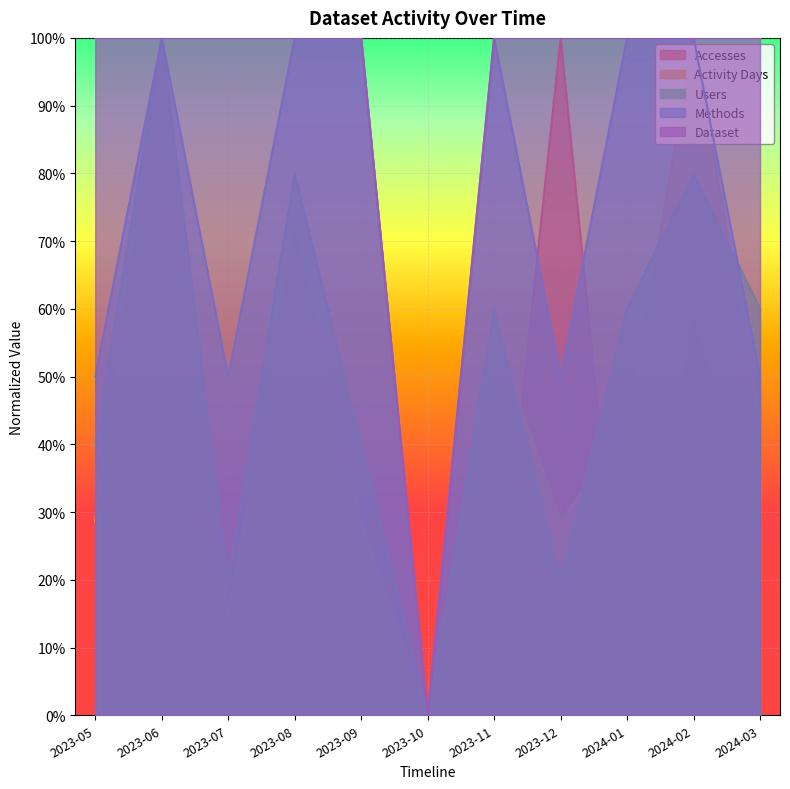

True or false: Users has a value of 0.6 at 2023-11.

True